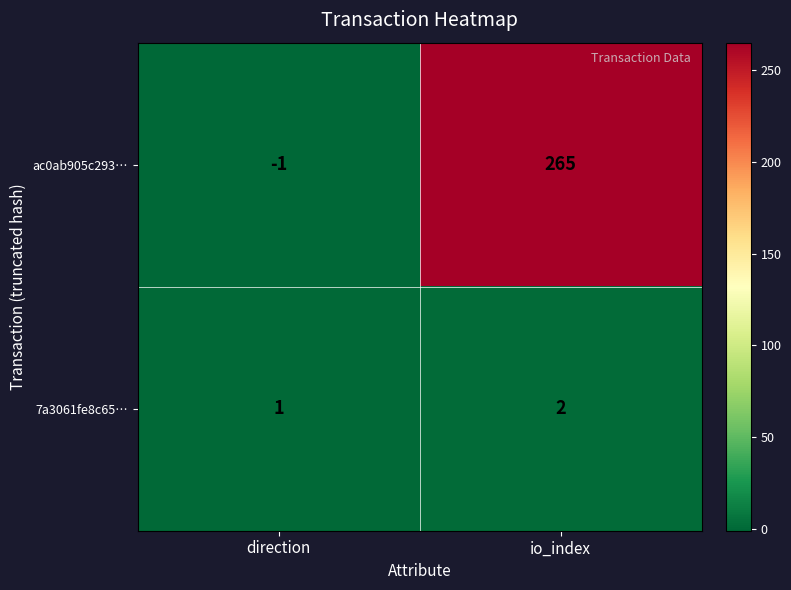

Between direction and io_index, which series saw the biggest shift?

ac0ab905c293…